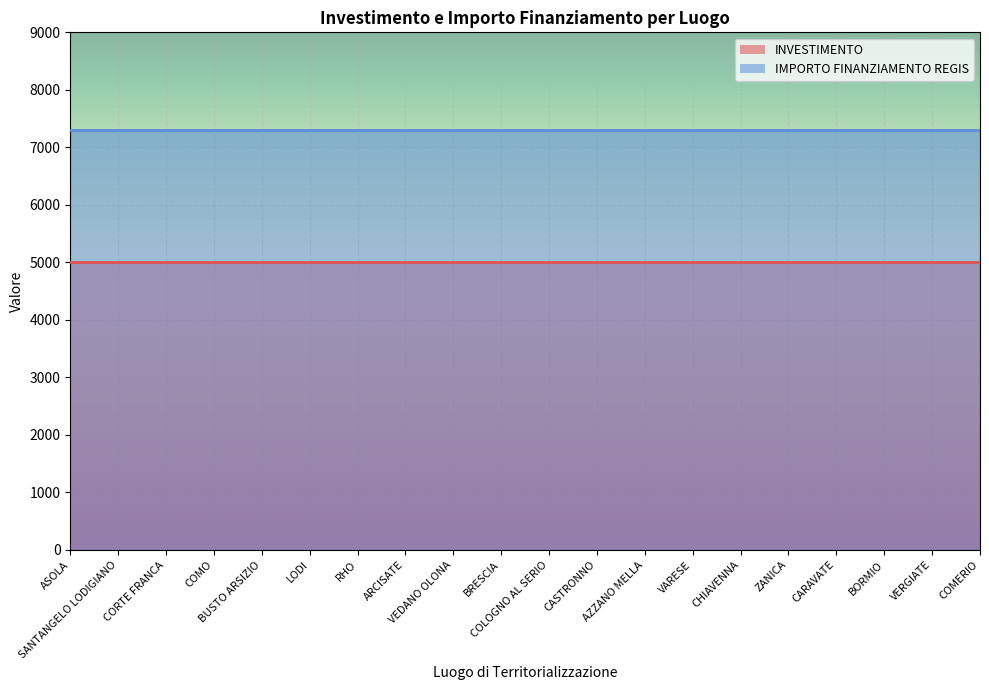

Read the INVESTIMENTO value at COMERIO.

5000